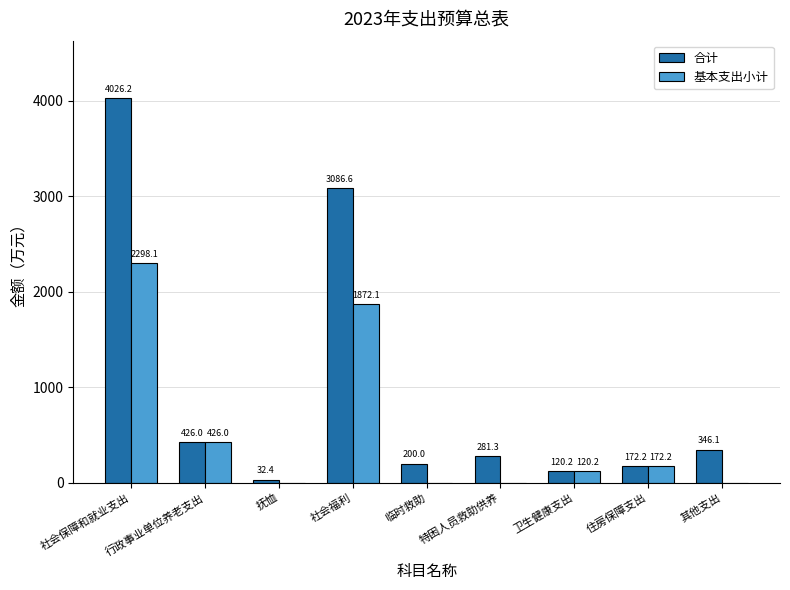

Which series has the largest total across all categories?

合计